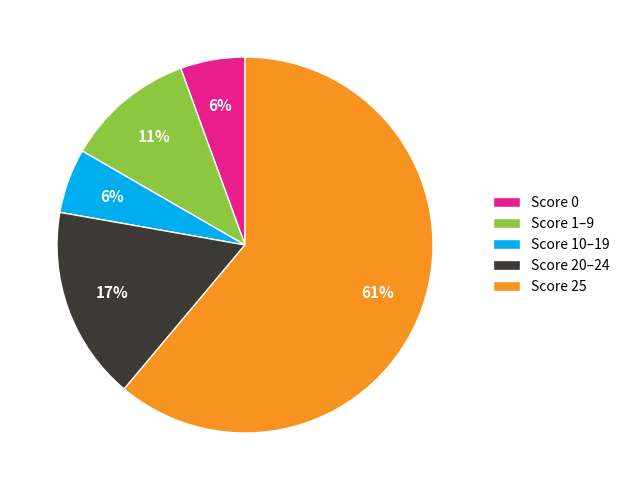

Which has a higher value, Score 1–9 or Score 0?

Score 1–9